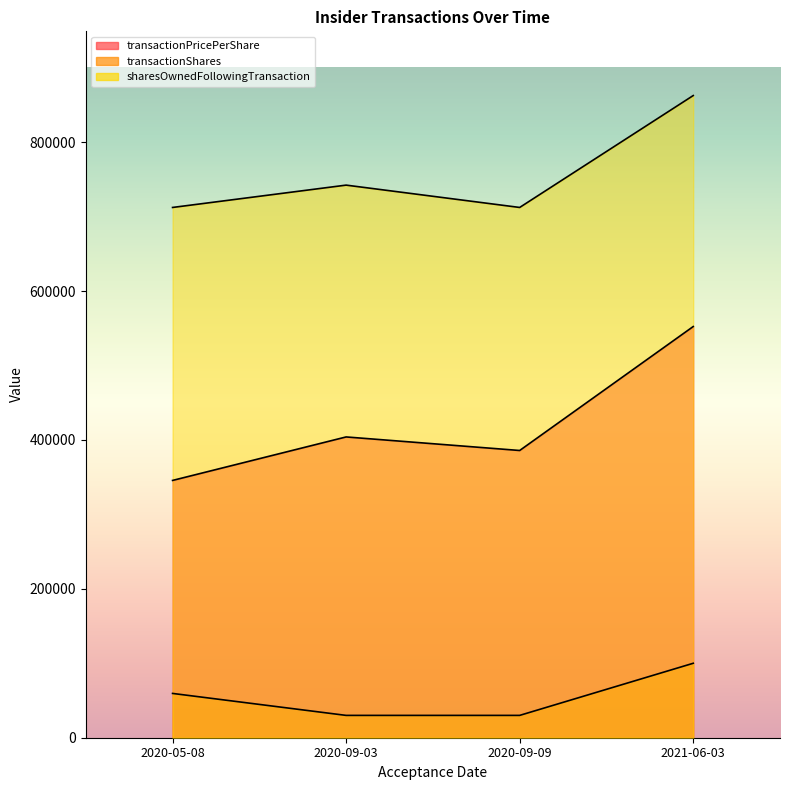

What are all the series names shown in the legend?

transactionPricePerShare, transactionShares, sharesOwnedFollowingTransaction